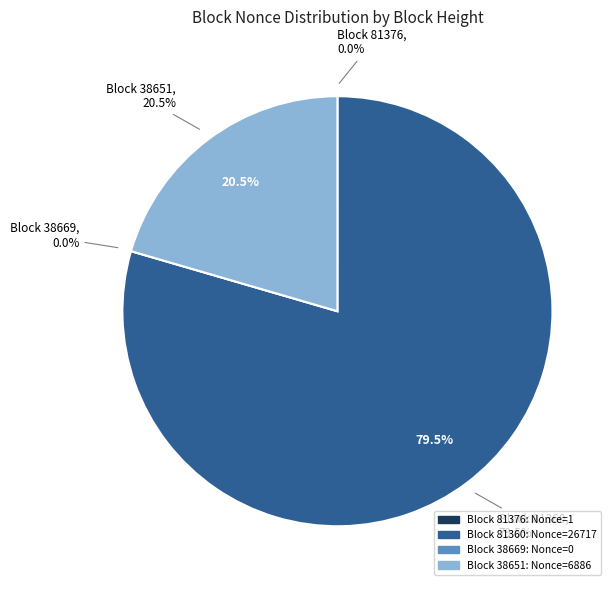

Which has a higher value, 81360 or 38651?

81360